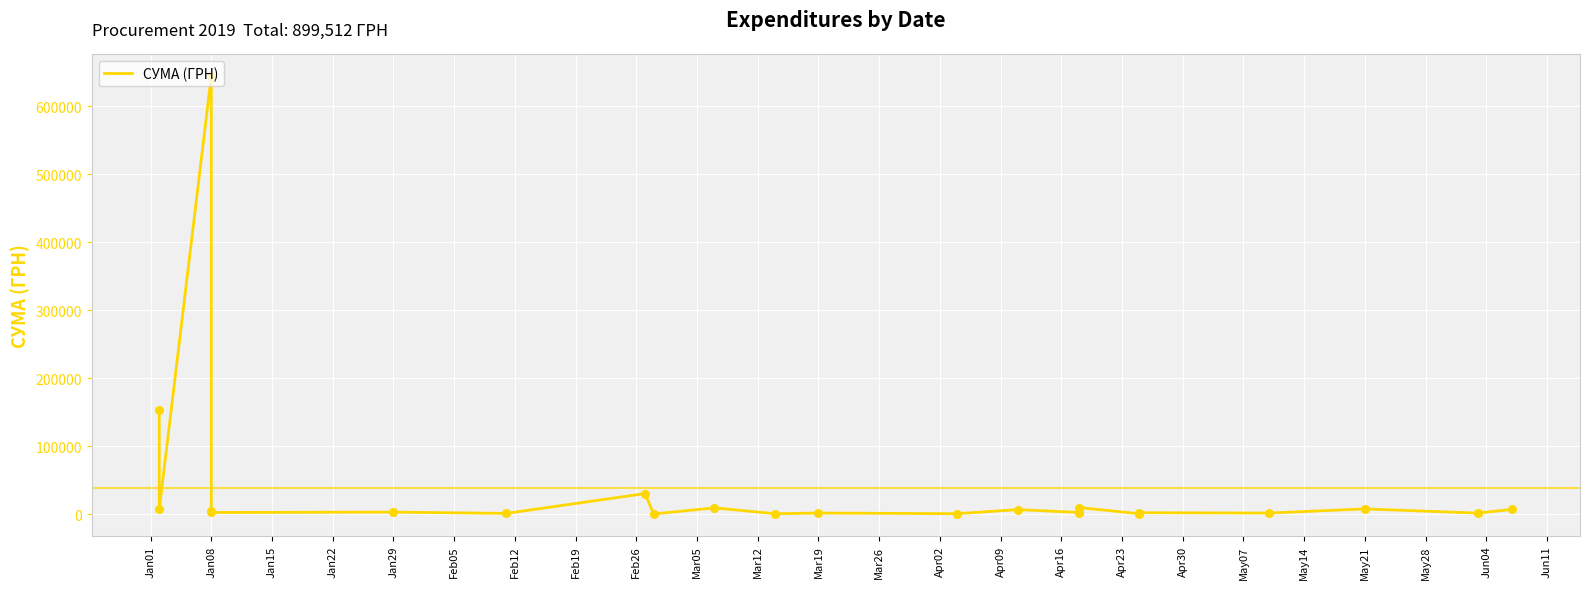

Between May14 and Apr30, which is larger?

May14